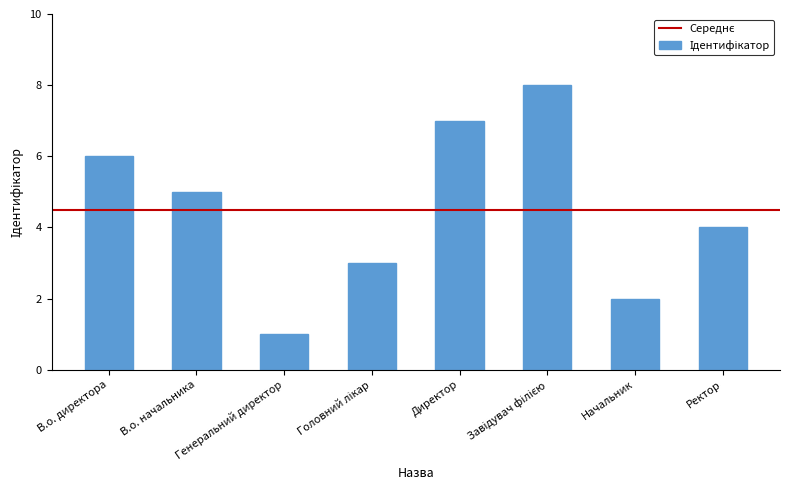

The value at В.о. директора is 6. True or false?

True